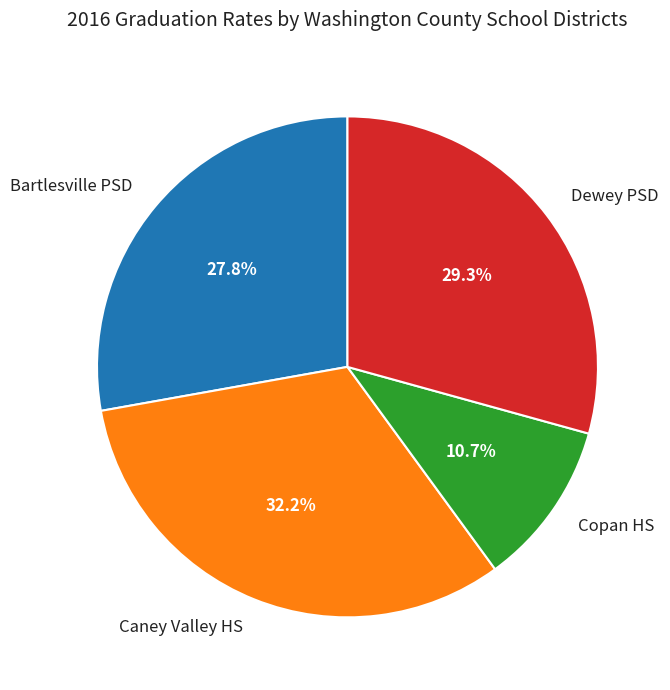

Combined, what portion of the pie is Bartlesville PSD and Copan HS?

38.5%